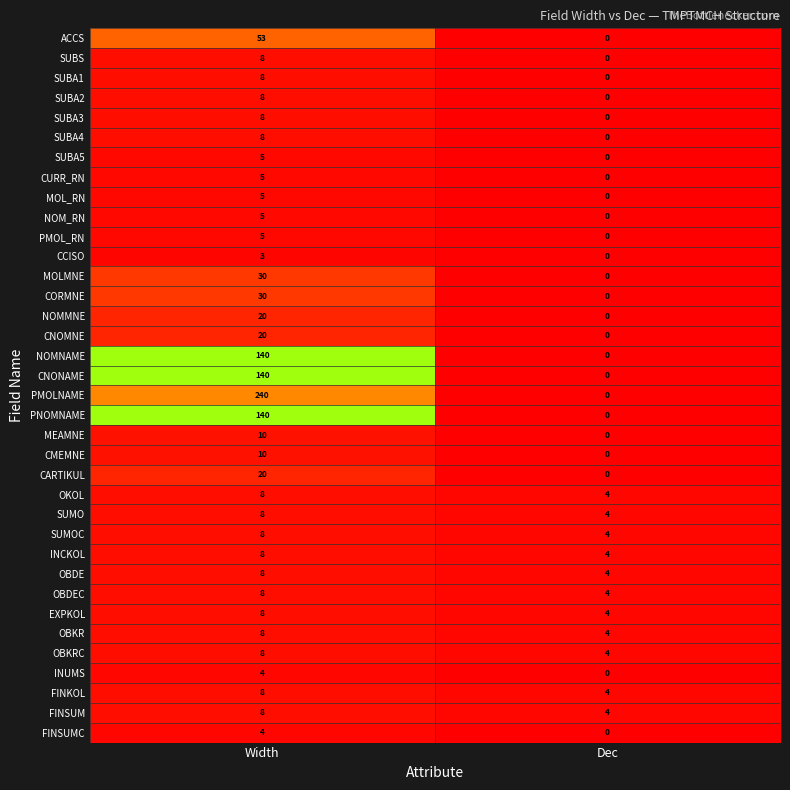

How many data points in FINKOL are less than 8?

1